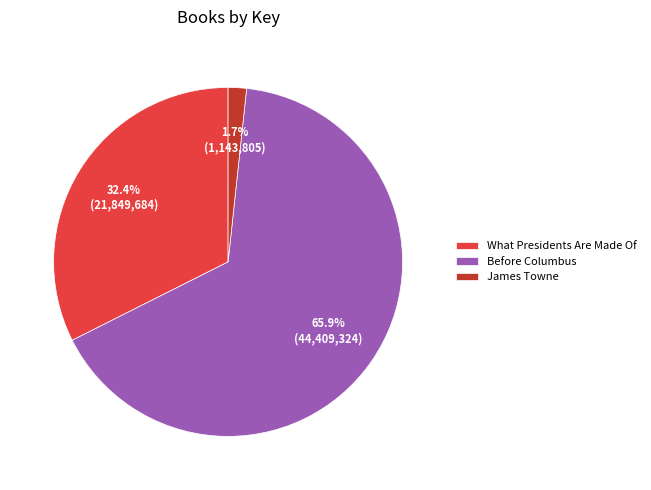

To the nearest percent, what is the average slice percentage?

33%